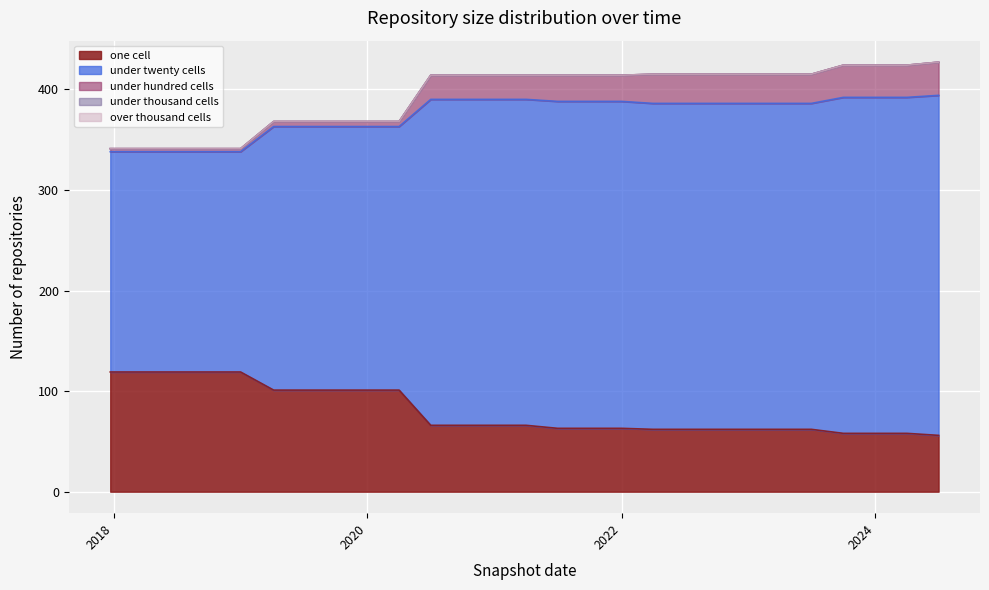

At which category does the chart reach its minimum across all series?

2017-12-22